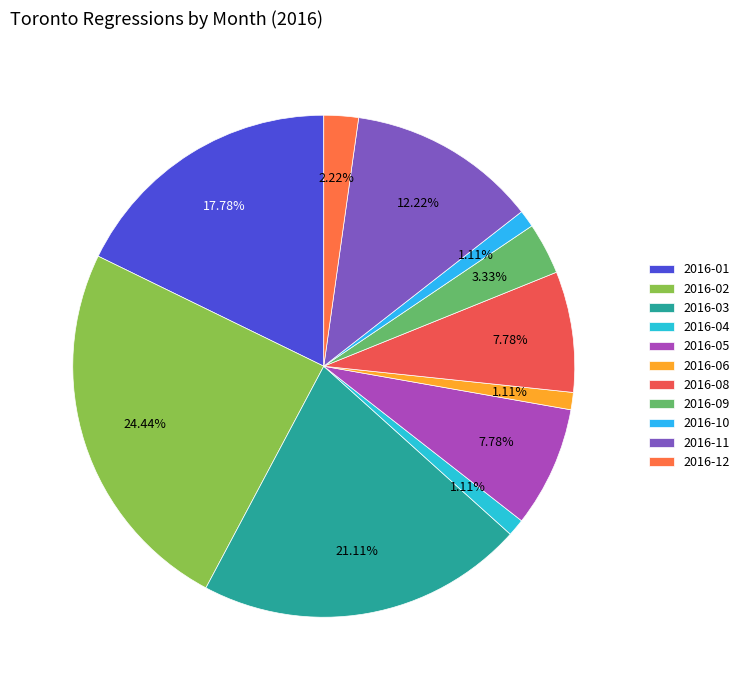

Does any single category account for the majority?

No